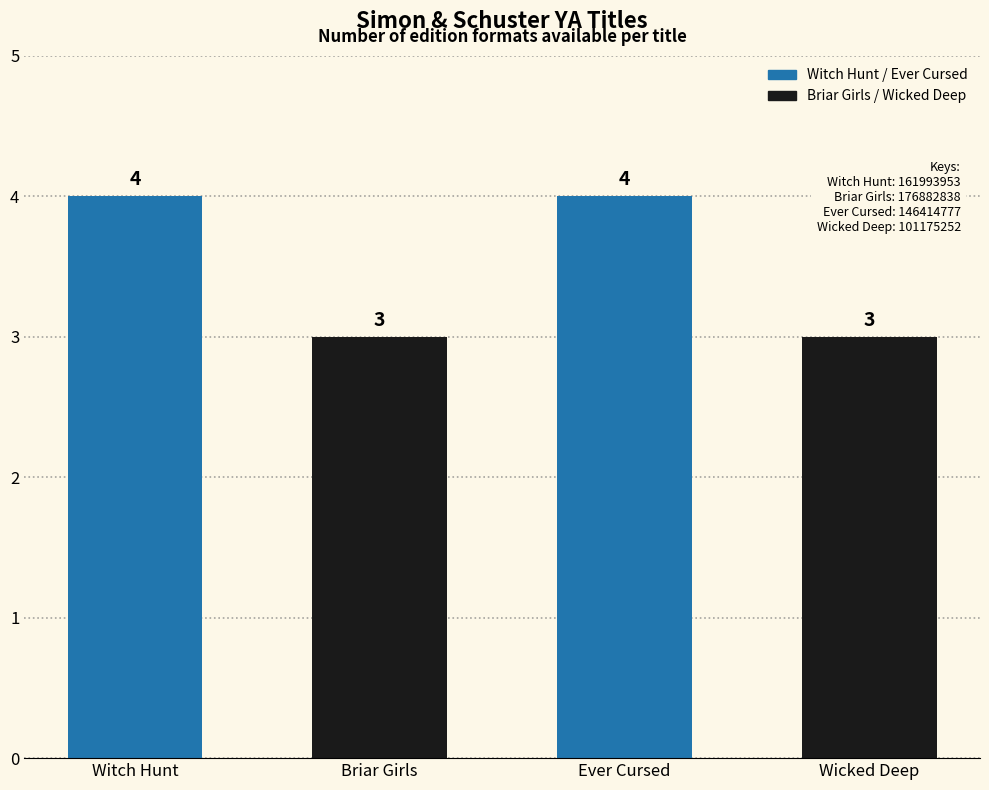

What is the label of the 3rd bar from the right?

Briar Girls